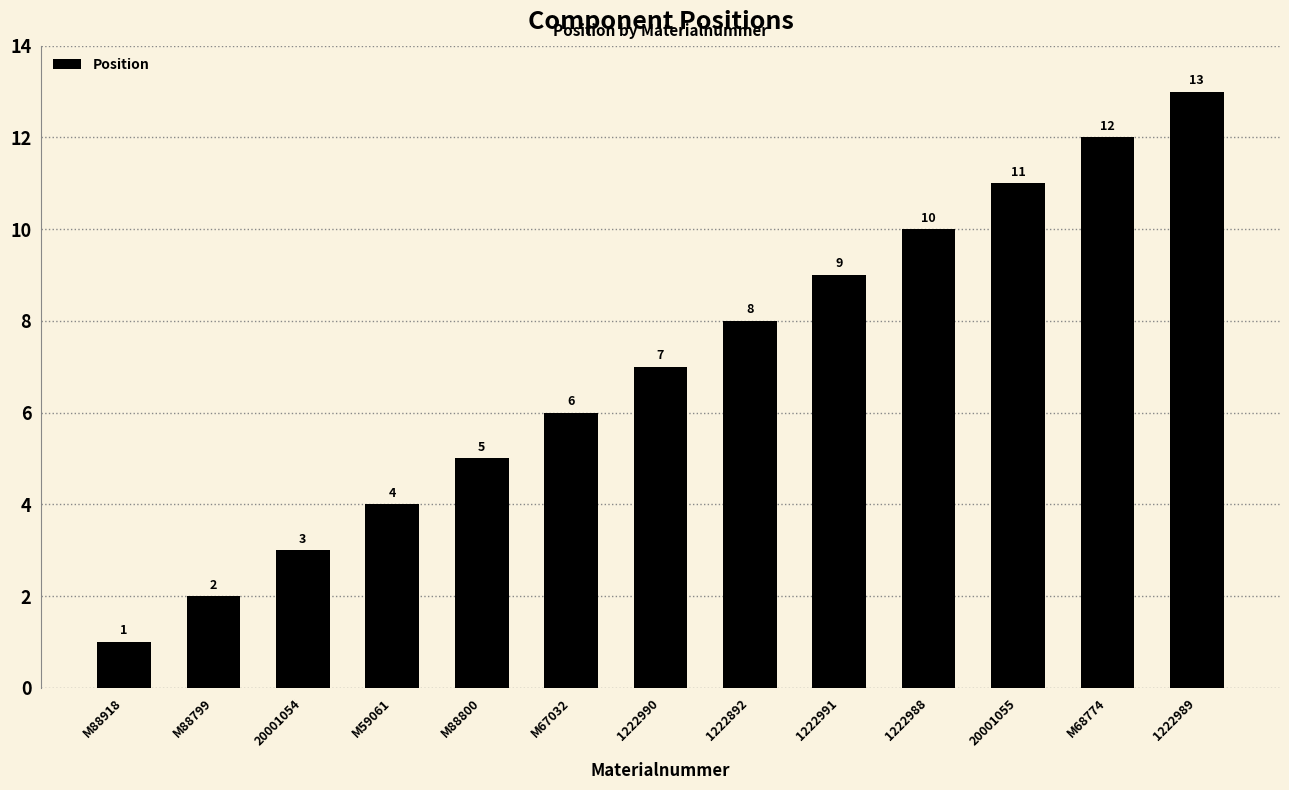

Reading left to right, extract all data points from this chart.

M88918=1	M88799=2	20001054=3	M59061=4	M88800=5	M67032=6	1222990=7	1222892=8	1222991=9	1222988=10	20001055=11	M68774=12	1222989=13